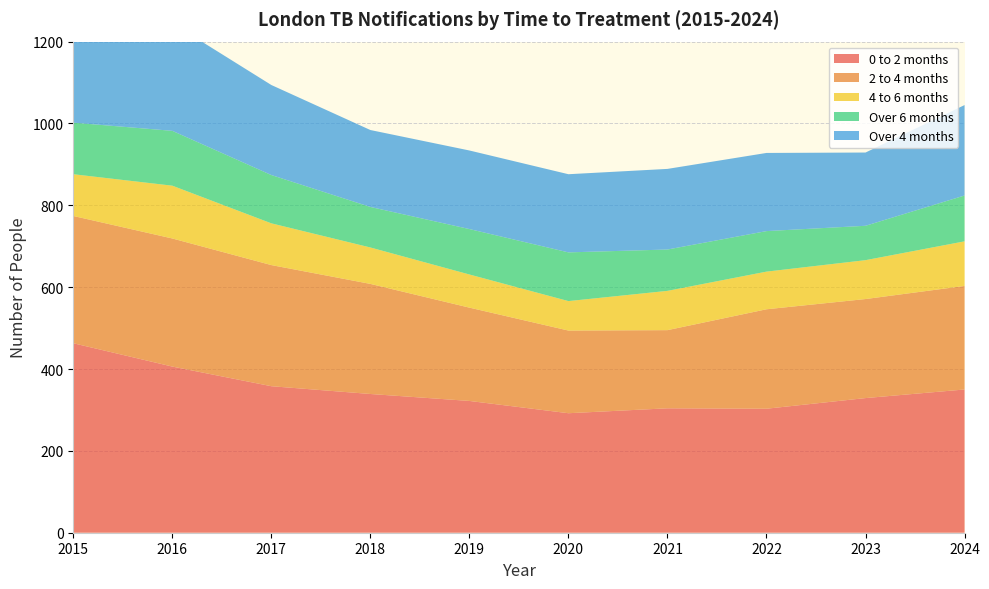

Reading left to right, transcribe all the data shown in this chart.

0 to 2 months: 2015=463	2016=406	2017=358	2018=339	2019=322	2020=292	2021=304	2022=303	2023=329	2024=350
2 to 4 months: 2015=311	2016=313	2017=296	2018=269	2019=228	2020=202	2021=191	2022=243	2023=242	2024=253
4 to 6 months: 2015=102	2016=129	2017=102	2018=89	2019=81	2020=72	2021=96	2022=92	2023=95	2024=109
Over 6 months: 2015=126	2016=134	2017=118	2018=99	2019=111	2020=119	2021=101	2022=99	2023=84	2024=112
Over 4 months: 2015=228	2016=263	2017=220	2018=188	2019=192	2020=191	2021=197	2022=191	2023=179	2024=221